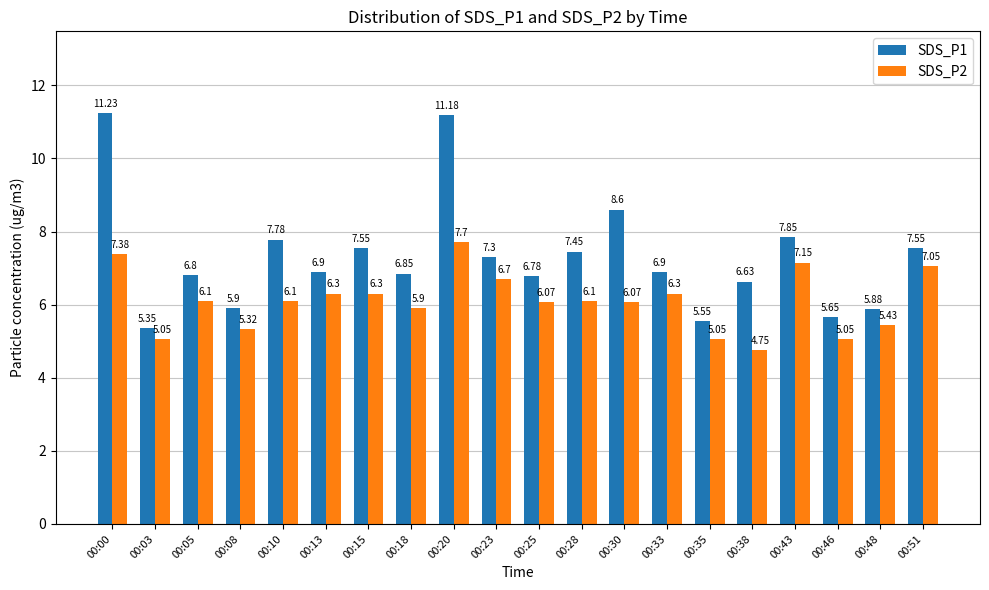

How many data points in SDS_P2 are less than 6?

7